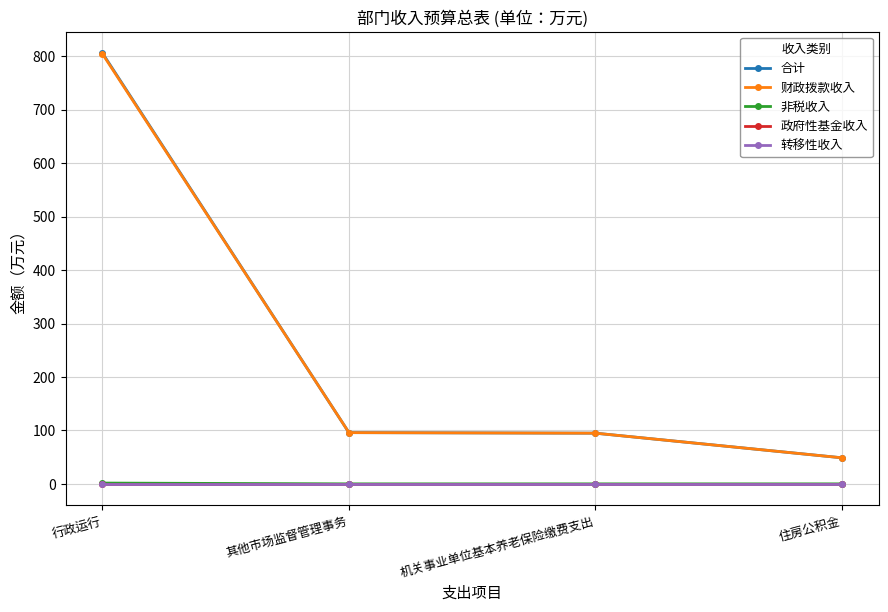

What is the label of the 3rd point from the left?

机关事业单位基本养老保险缴费支出